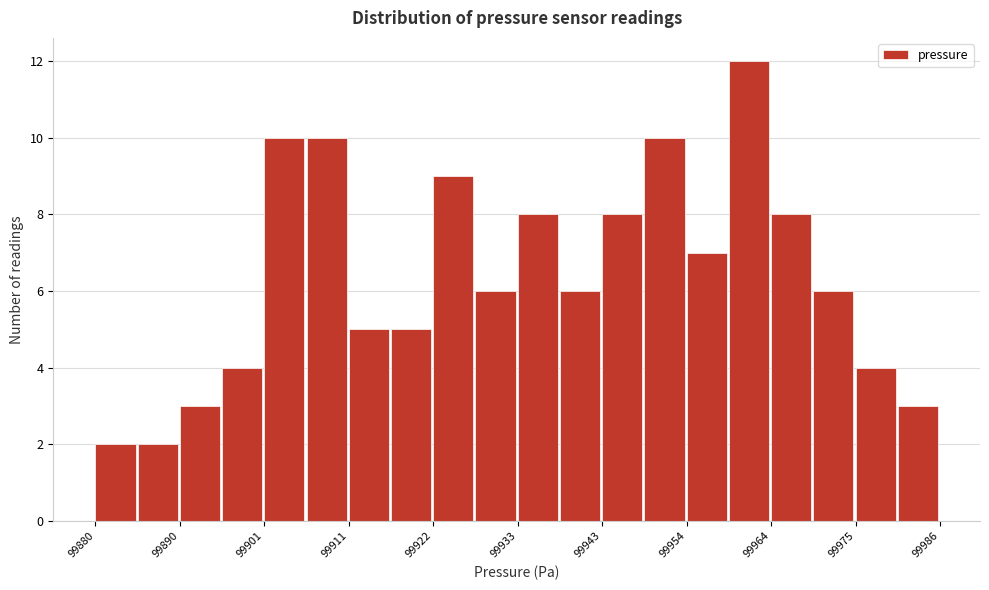

Around what value on the x-axis is the tallest bar? Give the approximate position of its centre, as read against the axis.

99962